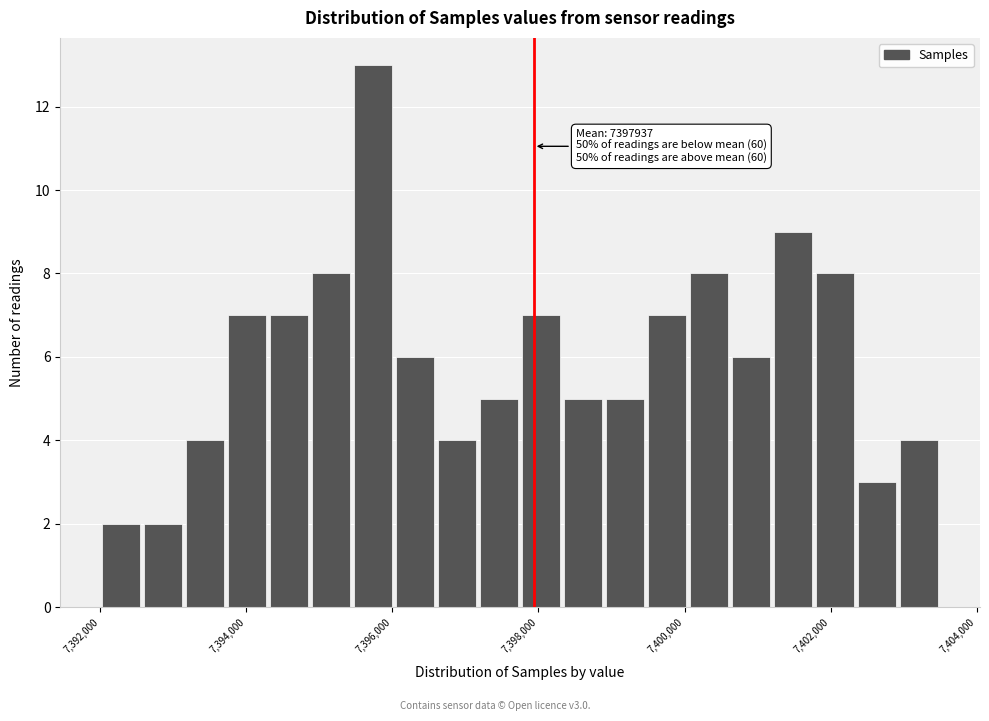

Around what value on the x-axis is the tallest bar? Give the approximate position of its centre, as read against the axis.

7395800